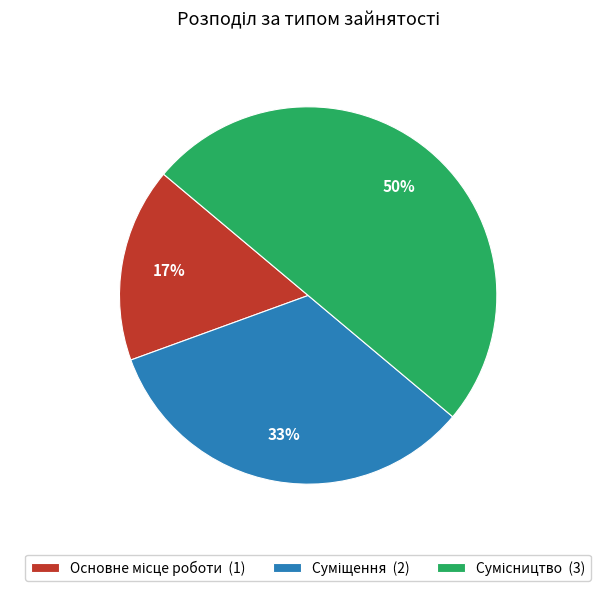

To the nearest percent, what is the difference between the largest and smallest slice percentages?

33%